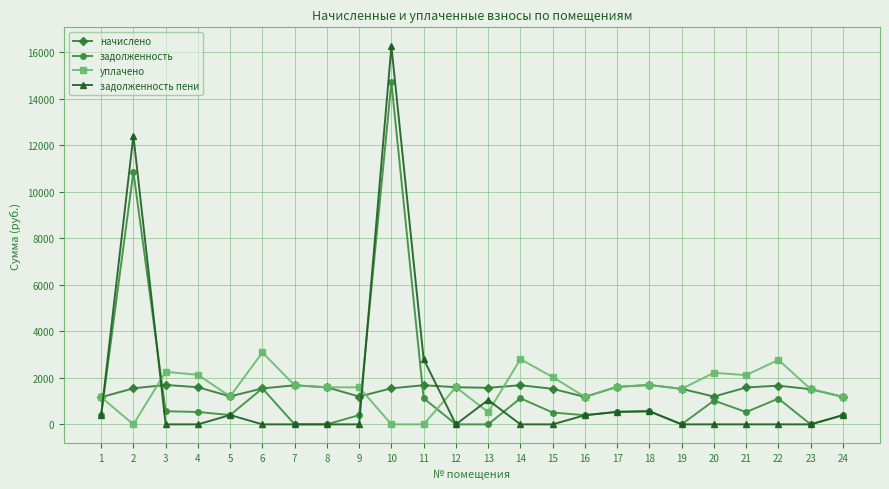

What is the greatest value displayed?

16246.2